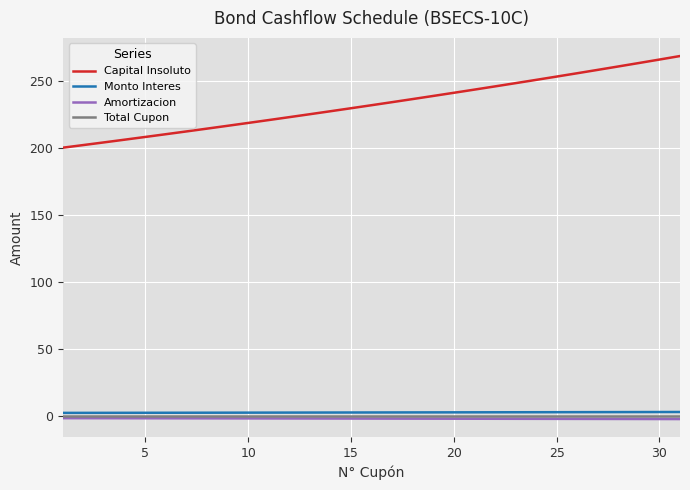

Which series has the largest range (max minus min)?

Capital Insoluto